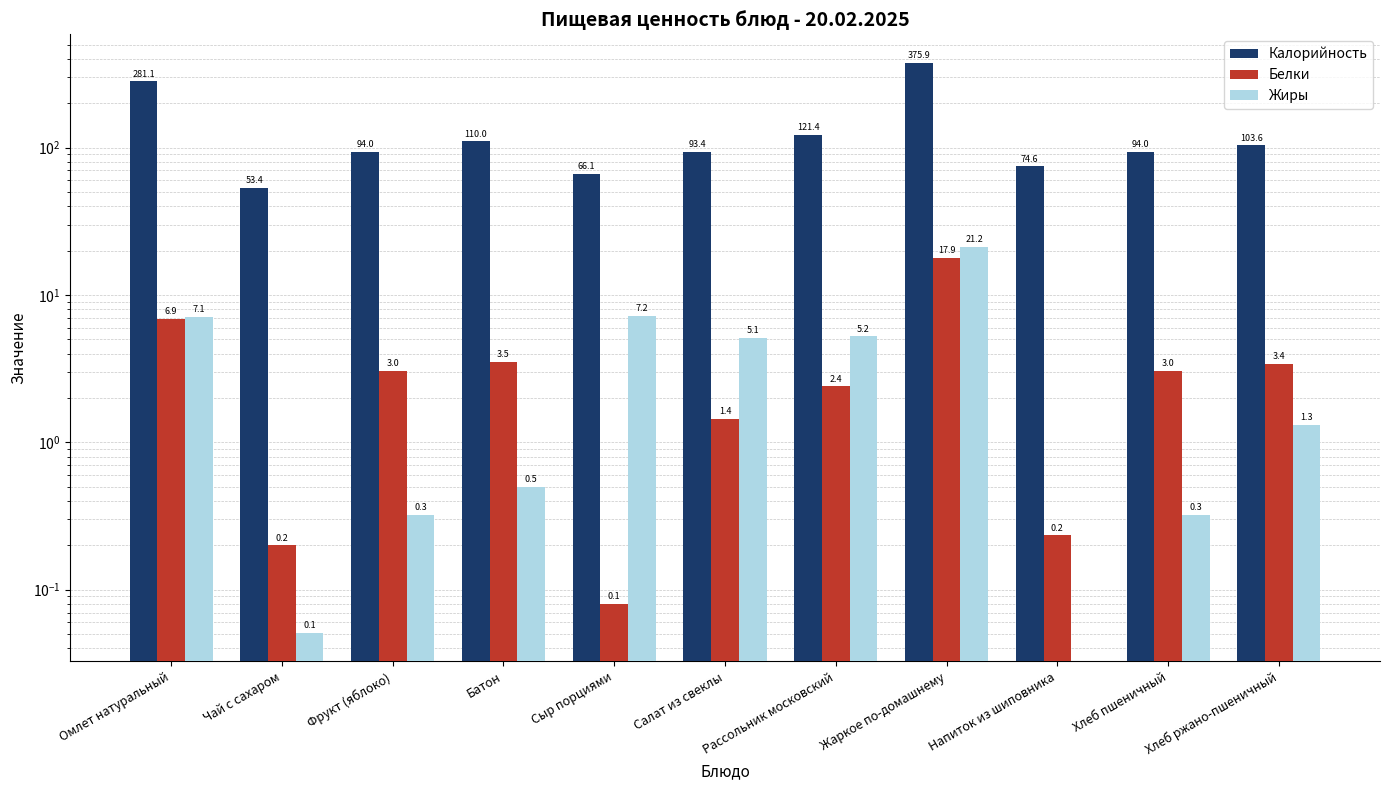

Rank the series by their maximum value, from lowest to highest.

Белки, Жиры, Калорийность